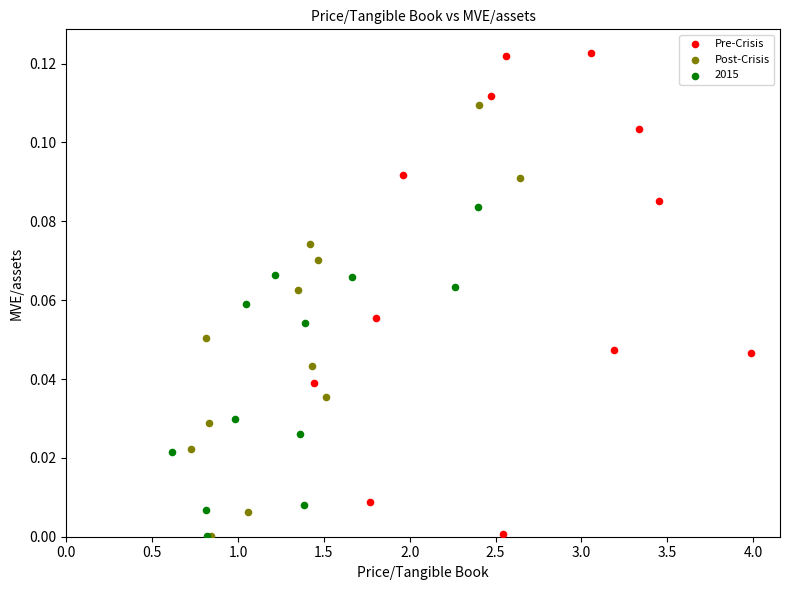

Which series has the widest spread of Y values?

Pre-Crisis